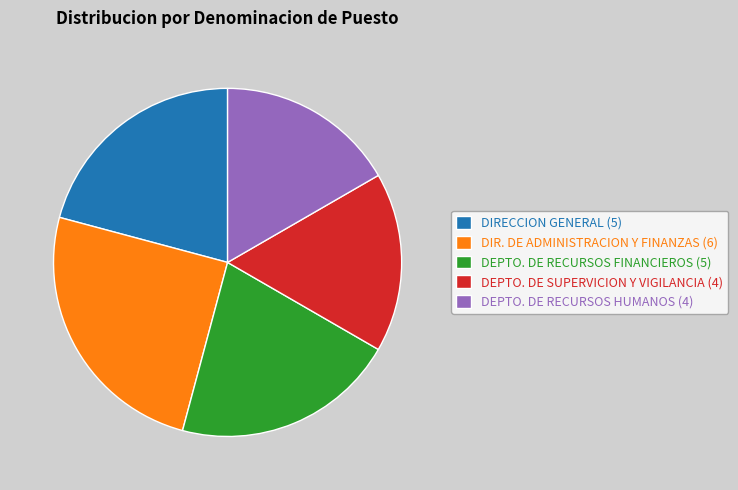

Is the sum of DEPTO. DE RECURSOS HUMANOS (4) and DIR. DE ADMINISTRACION Y FINANZAS (6) greater than half?

No